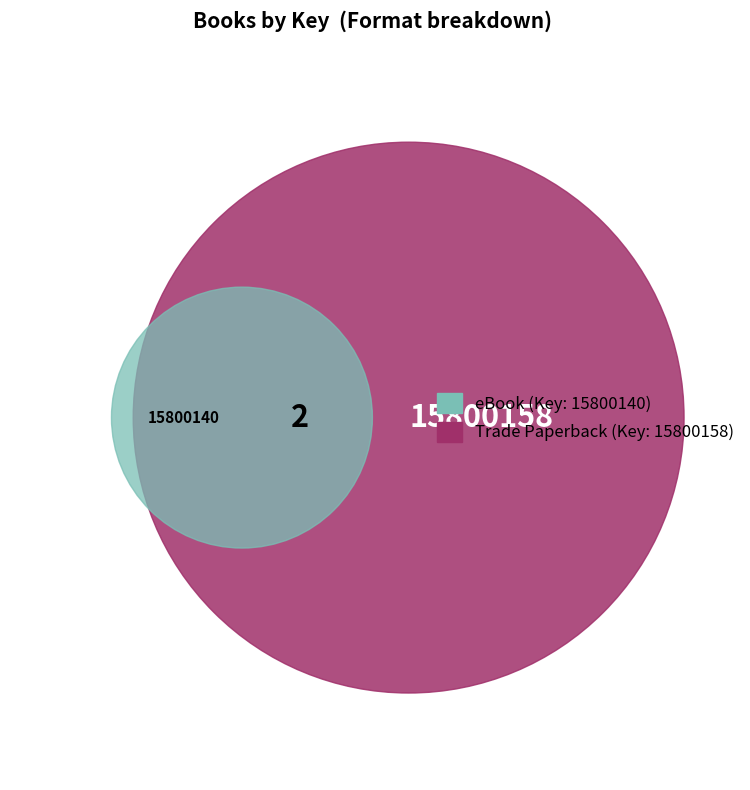

To the nearest percent, what is the average slice percentage?

50%